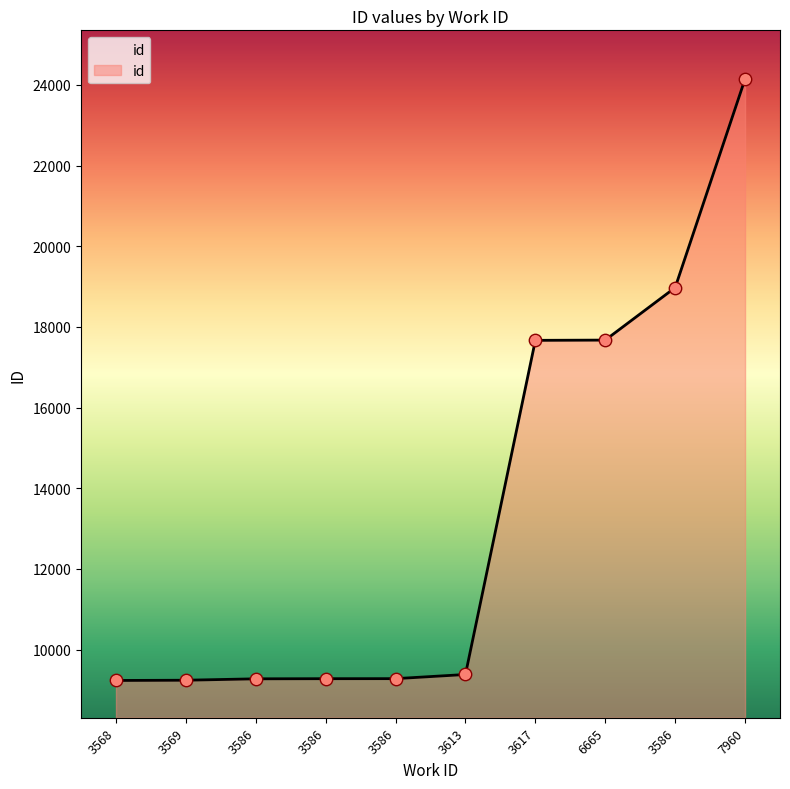

What is the change in value from 3586 to 6665?

+8392